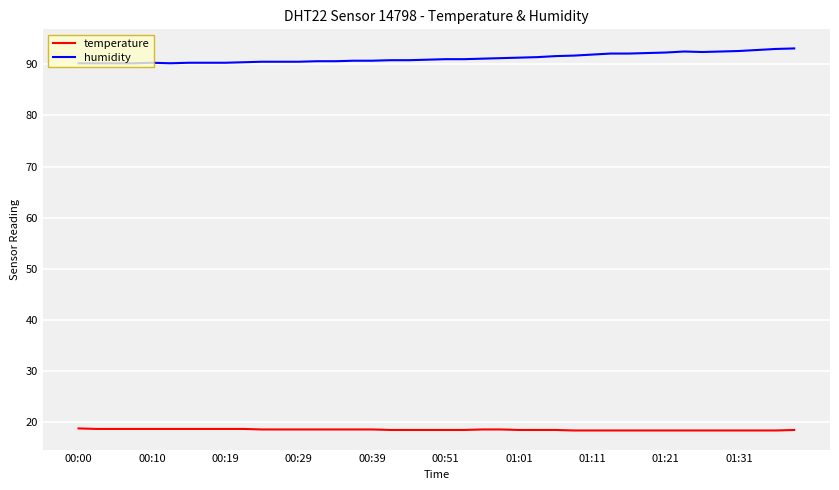

What are all the series names shown in the legend?

temperature, humidity